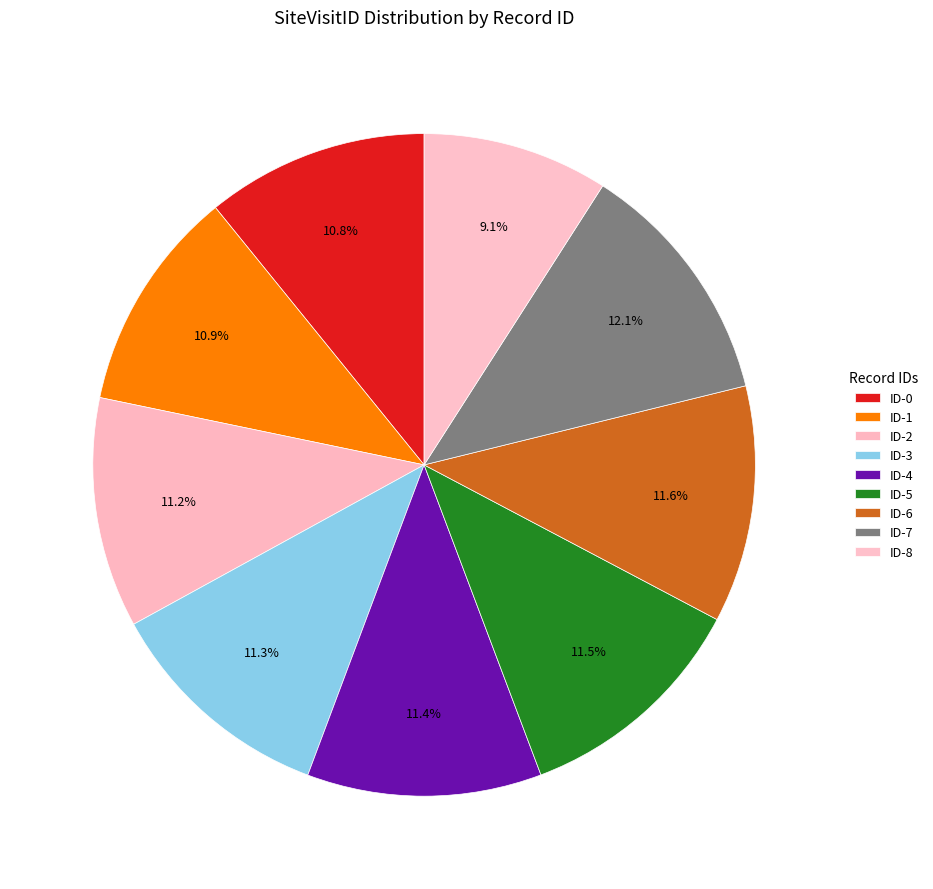

Count the number of slices in the pie.

9